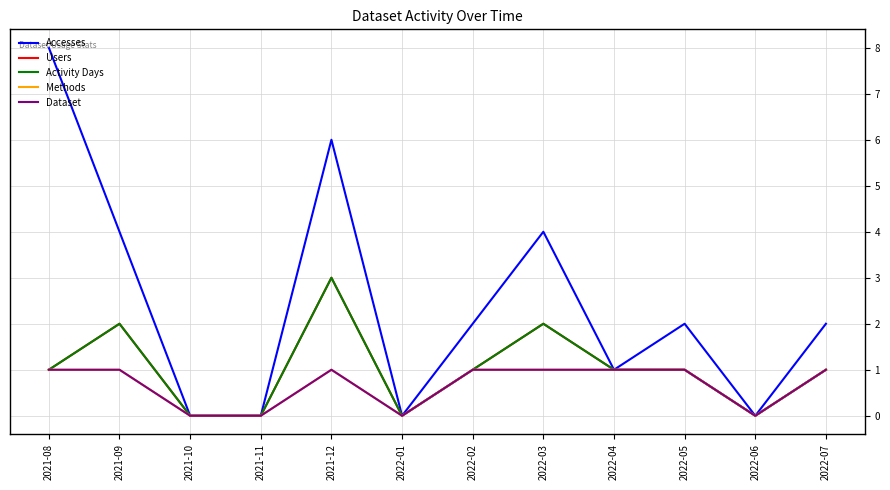

What is the average value of the Dataset series?

1